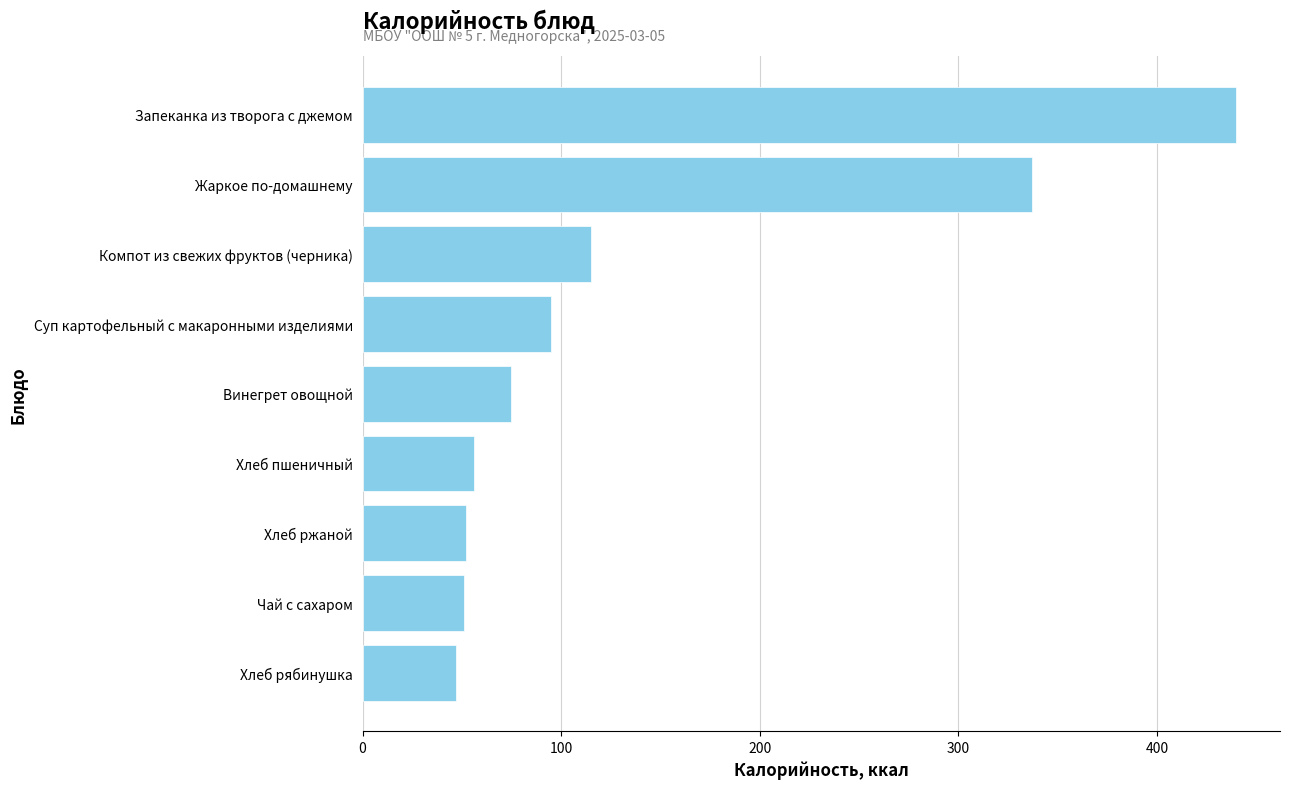

What is the minimum value shown in the chart?

47